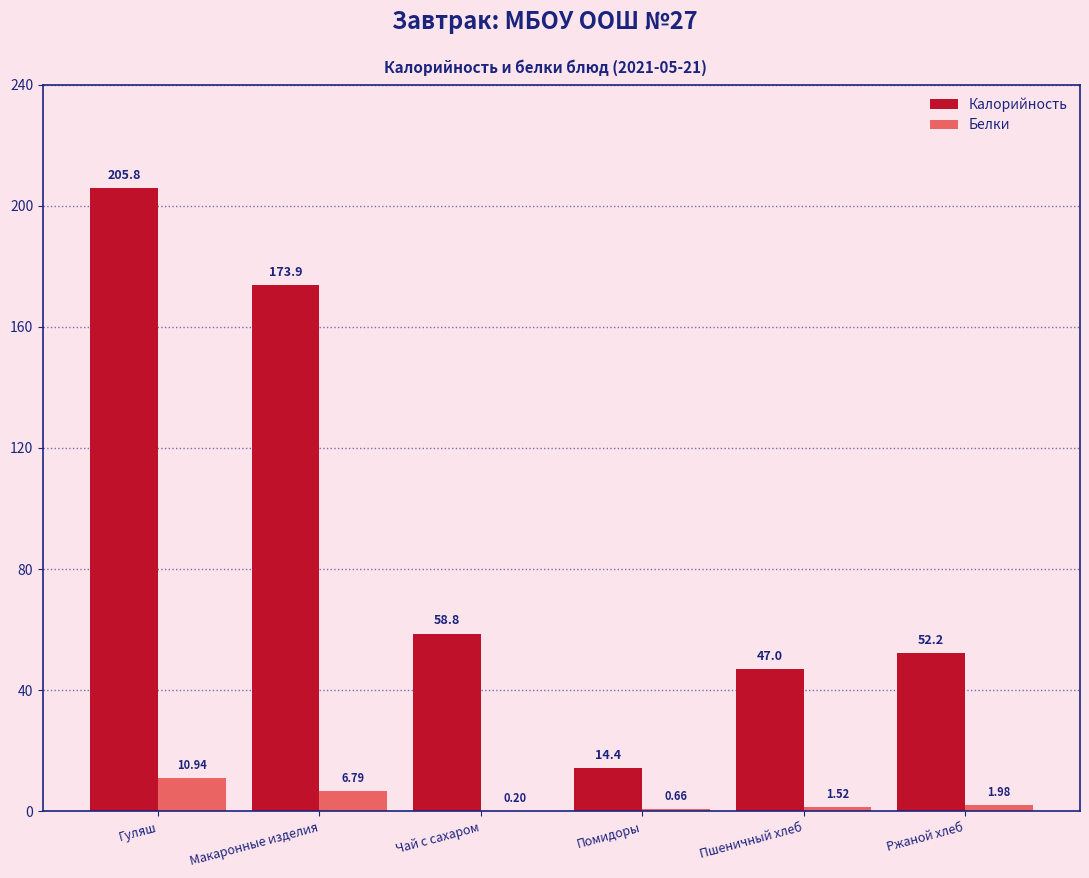

At which label does Белки first exceed 1?

Гуляш